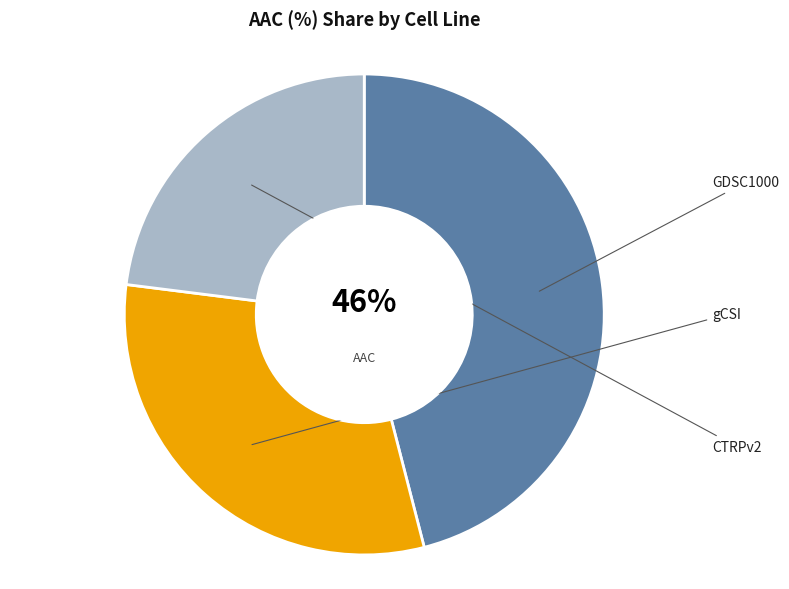

How many segments does this pie chart have?

3